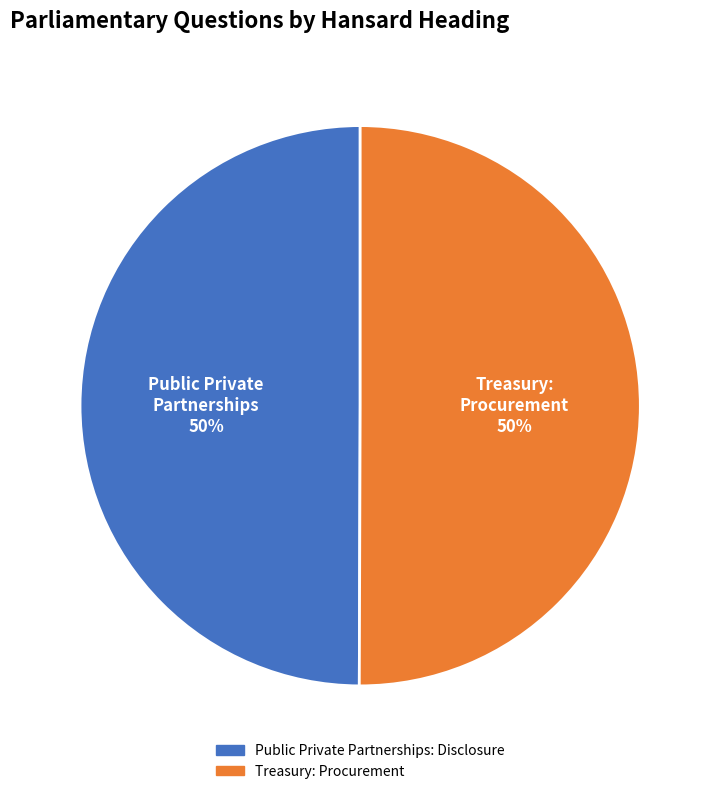

How many slices are in this pie chart?

2